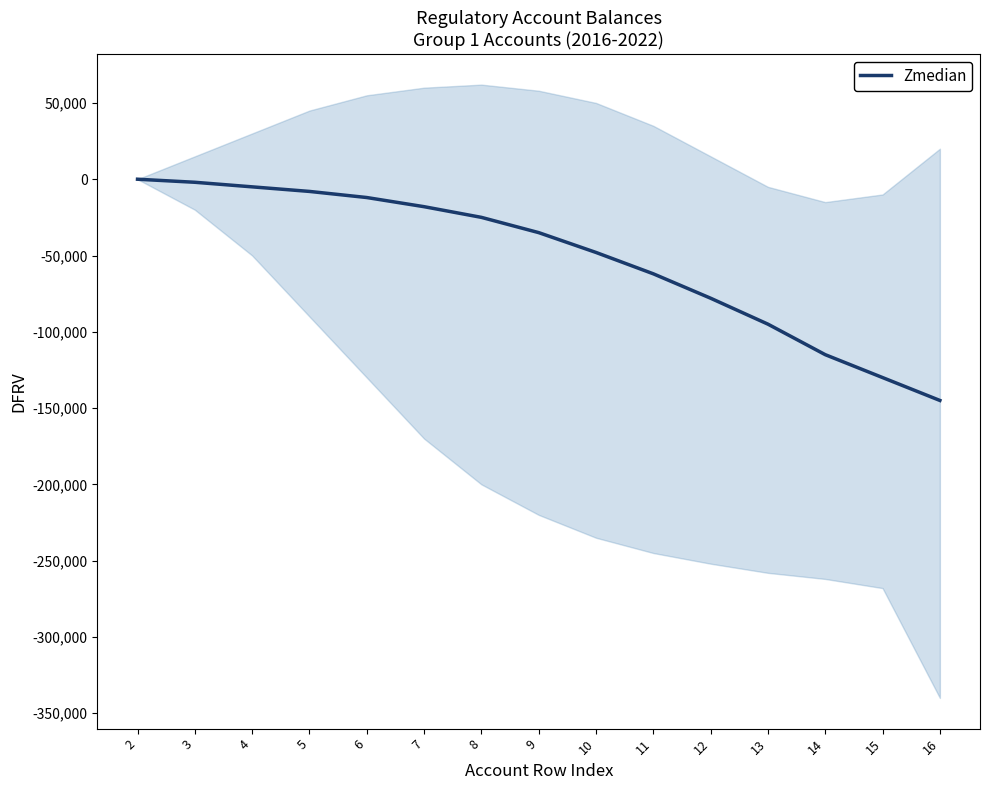

What is the change in value from 10 to 14?

-67000